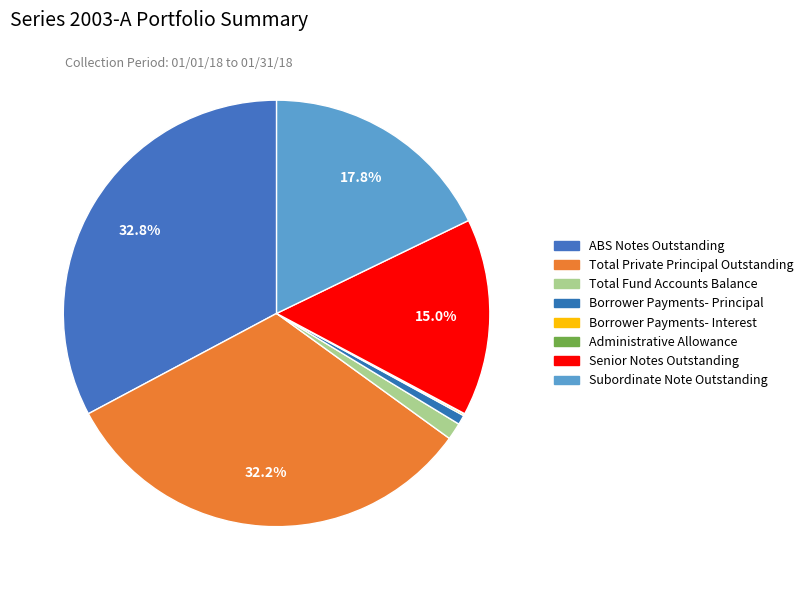

What is the change in value from Total Fund Accounts Balance to Borrower Payments- Principal?

-1413561.6